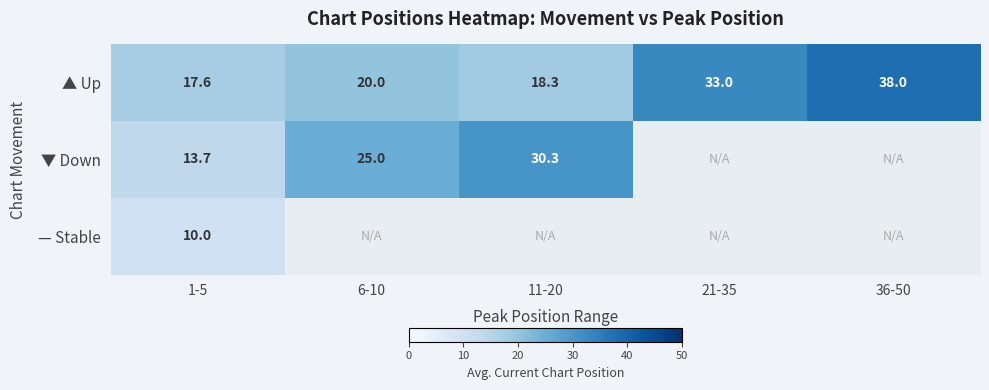

At 1-5, list the series in order from largest to smallest.

▲ Up, ▼ Down, — Stable